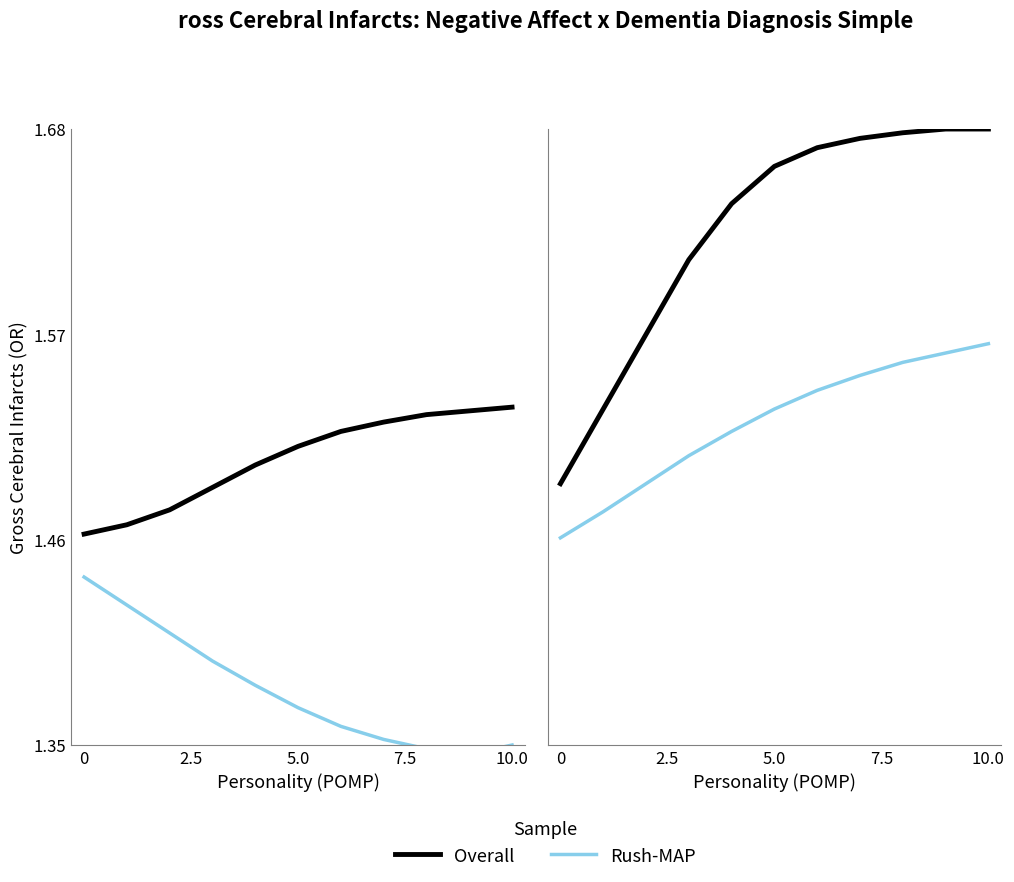

Between 5 and 10, which is larger?

10